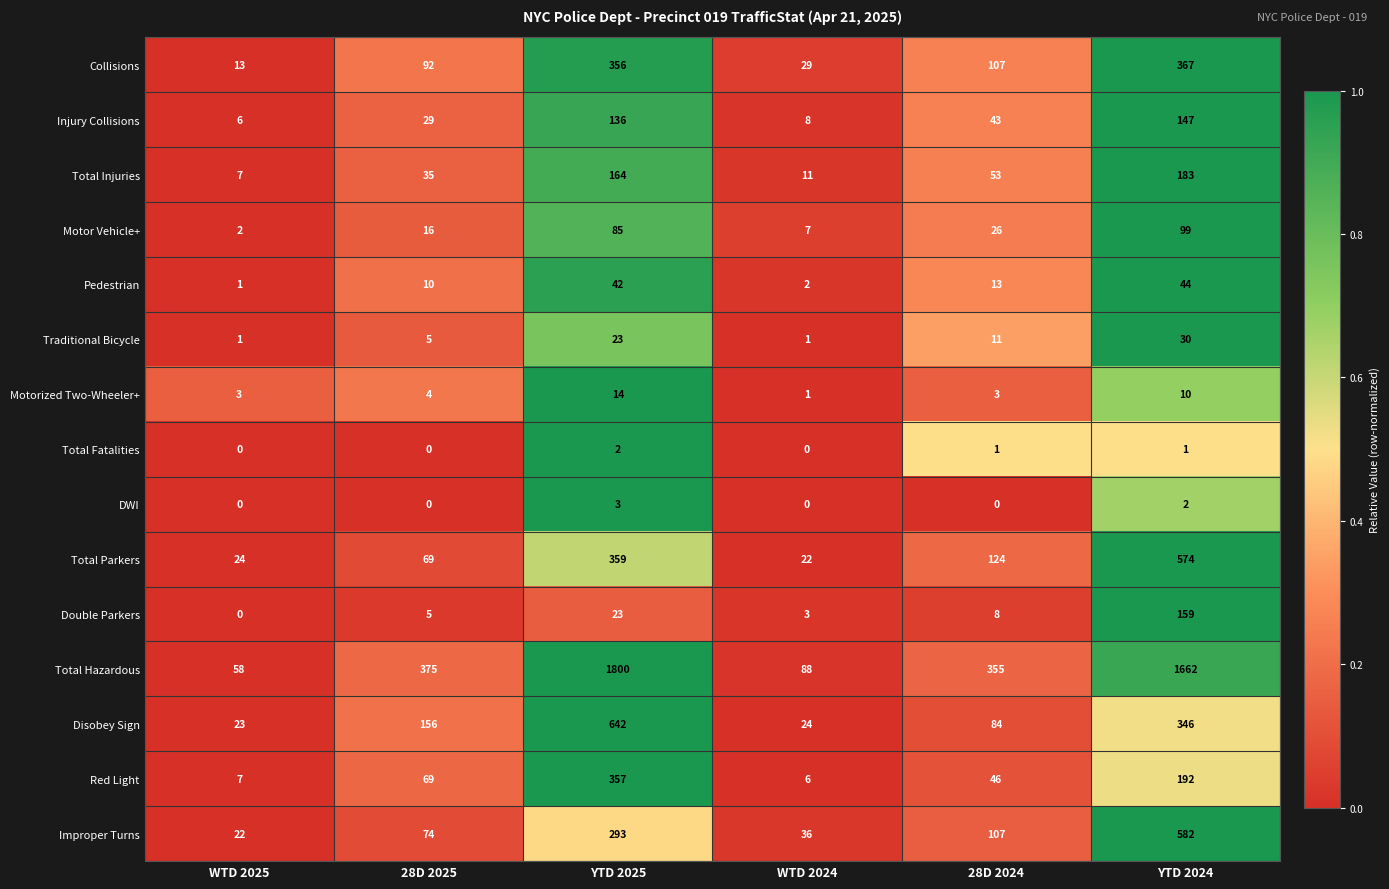

At which category is the sum across all series the highest?

YTD 2024